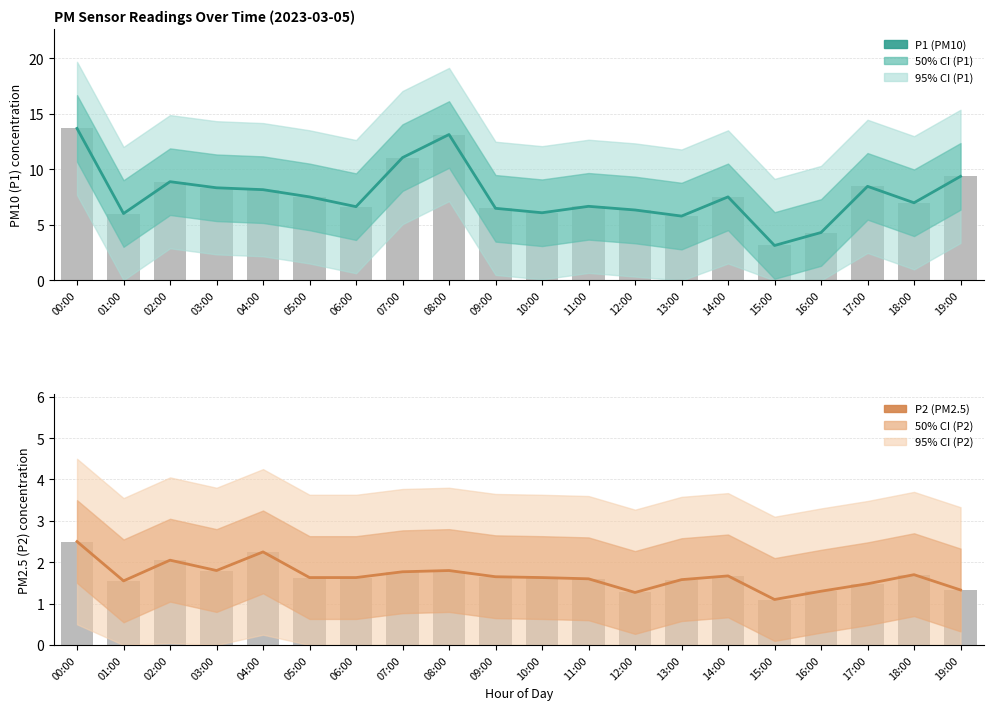

What is the sum of all P2 (PM2.5) values?

33.3